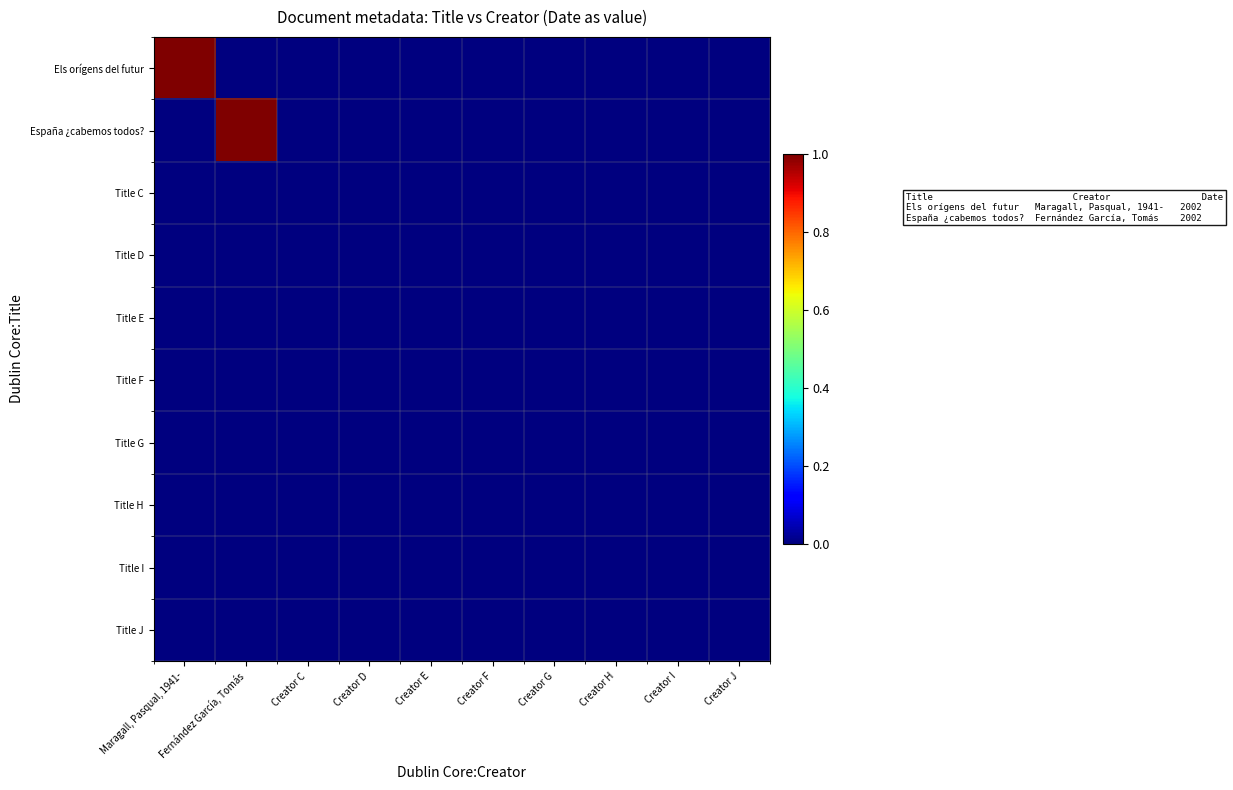

How many series are shown in this chart?

10